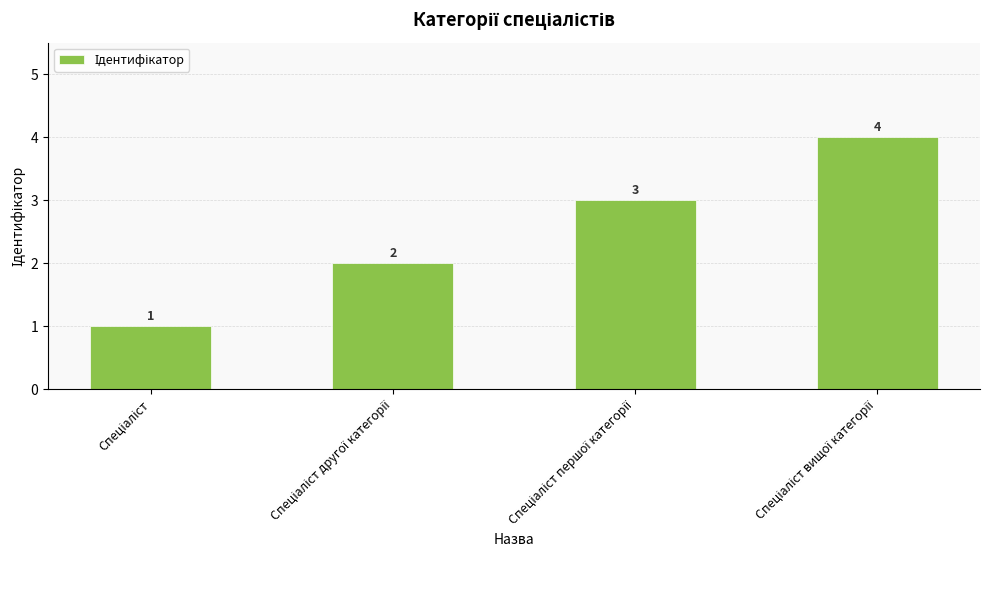

What is the sum of all values?

10